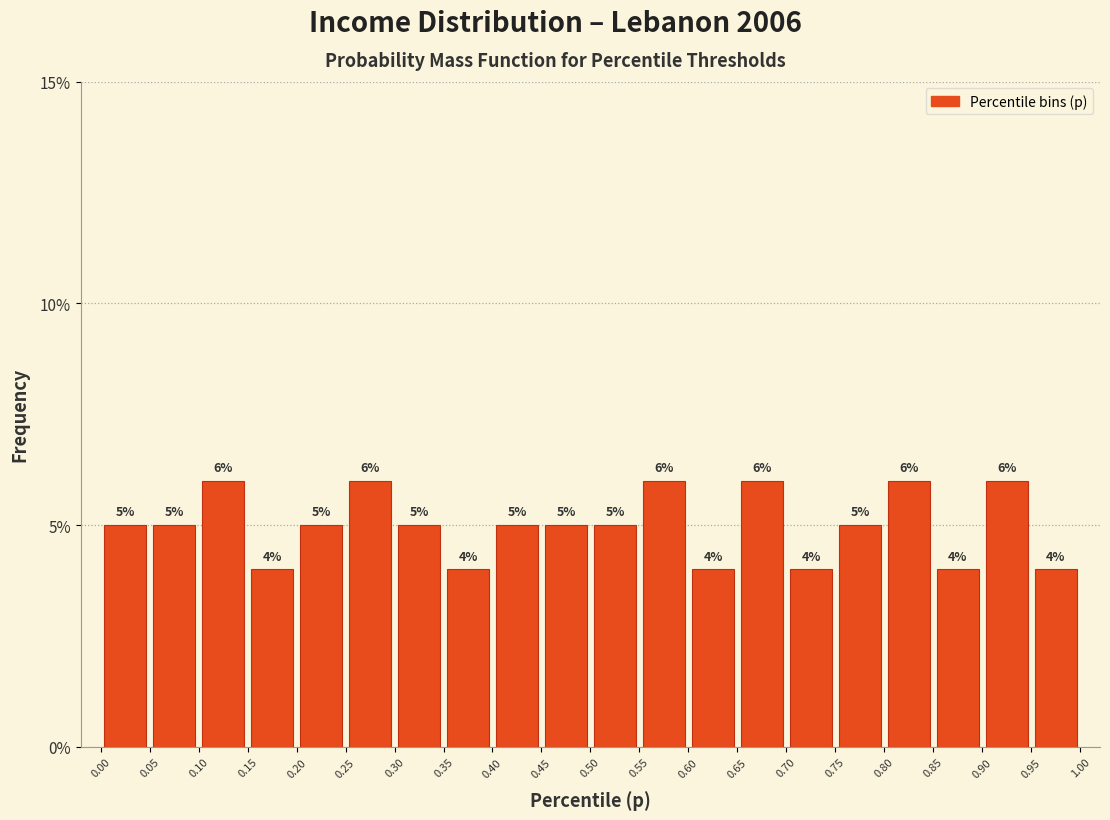

Reading left to right, transcribe this chart: for each bar, give the range it covers on the x-axis and its height.

0.00 to 0.05: 5
0.05 to 0.10: 5
0.10 to 0.15: 6
0.15 to 0.20: 4
0.20 to 0.25: 5
0.25 to 0.30: 6
0.30 to 0.35: 5
0.35 to 0.40: 4
0.40 to 0.45: 5
0.45 to 0.50: 5
0.50 to 0.55: 5
0.55 to 0.60: 6
0.60 to 0.65: 4
0.65 to 0.70: 6
0.70 to 0.75: 4
0.75 to 0.80: 5
0.80 to 0.85: 6
0.85 to 0.90: 4
0.90 to 0.95: 6
0.95 to 1.00: 4